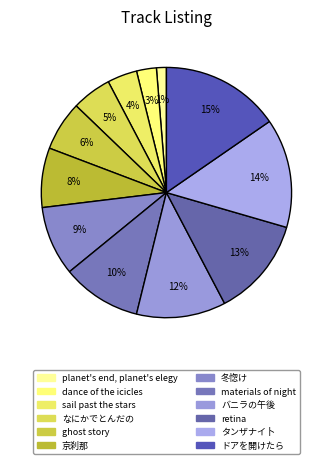

What is the largest slice in the pie chart?

ドアを開けたら